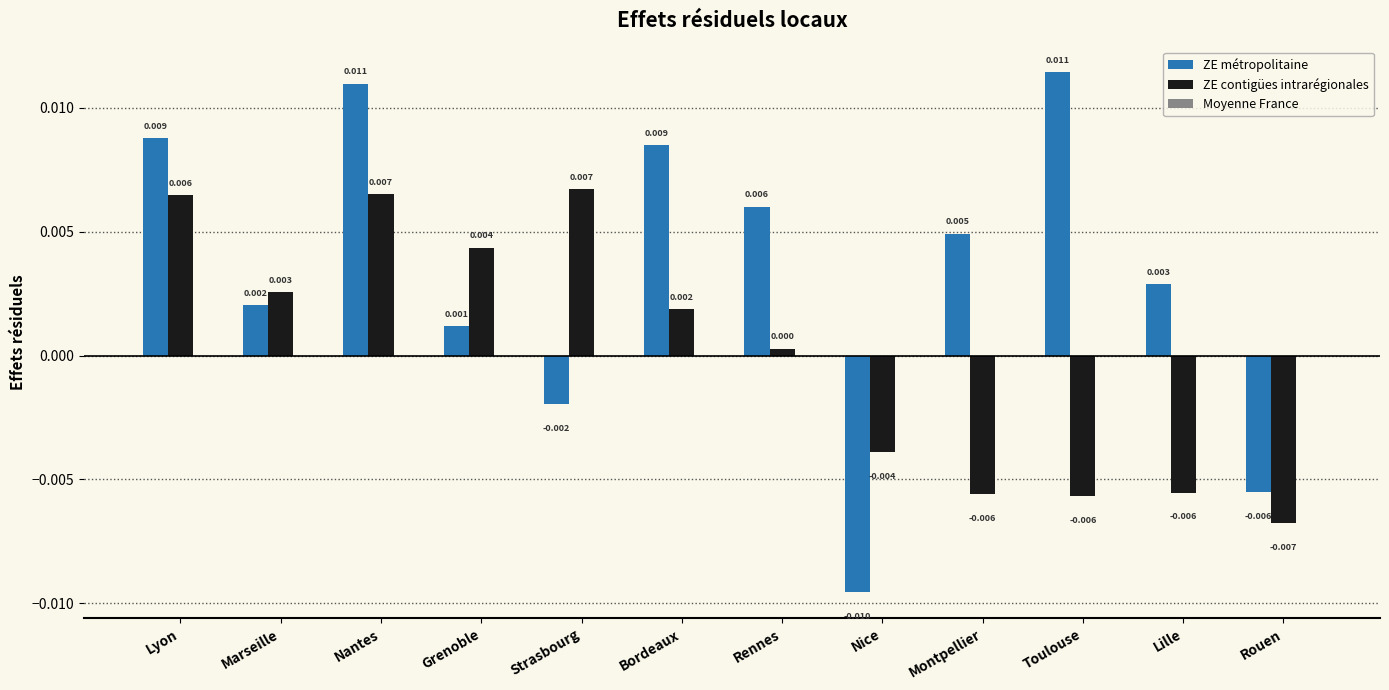

How many values in the ZE contigües intrarégionales series exceed 0?

7